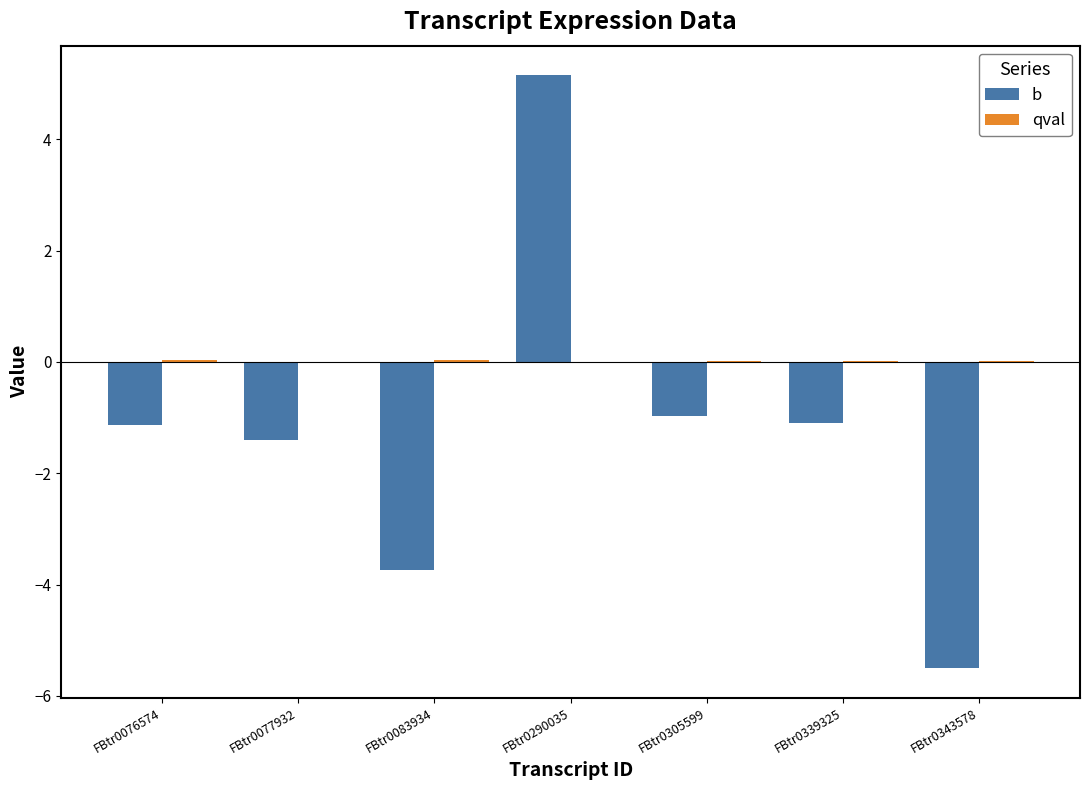

Does the chart contain stacked bars?

No